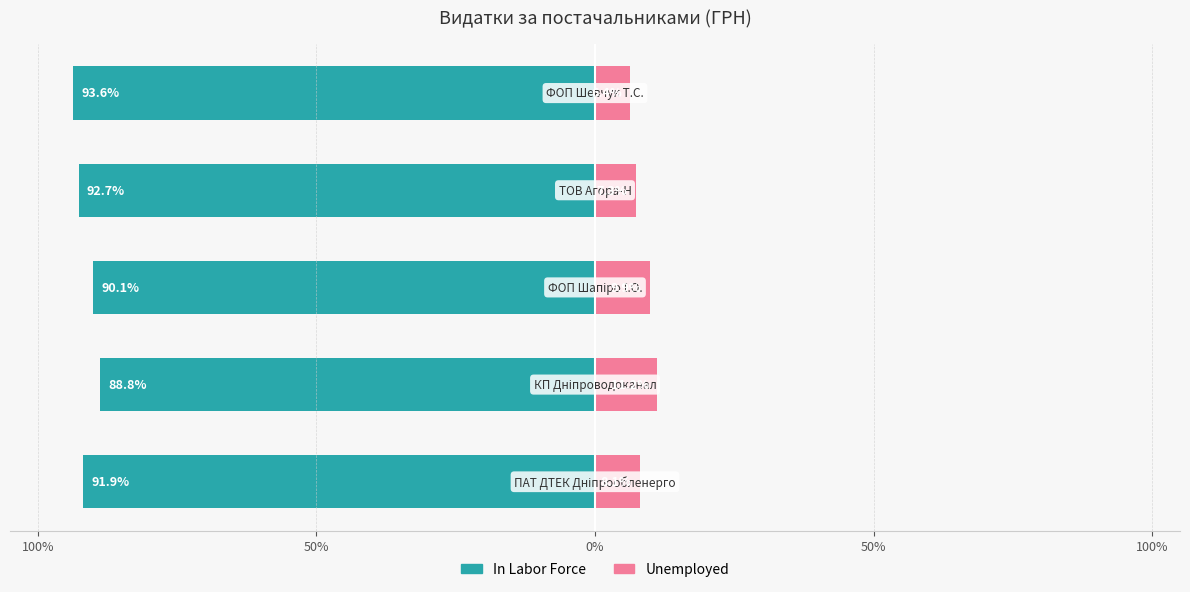

What is the average value of the Unemployed series?

8.6